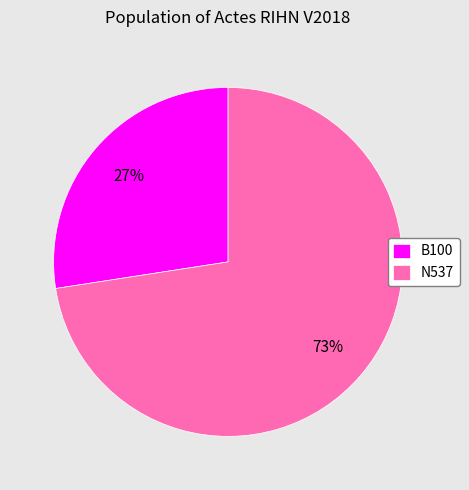

Which slice represents more than half of the pie?

N537